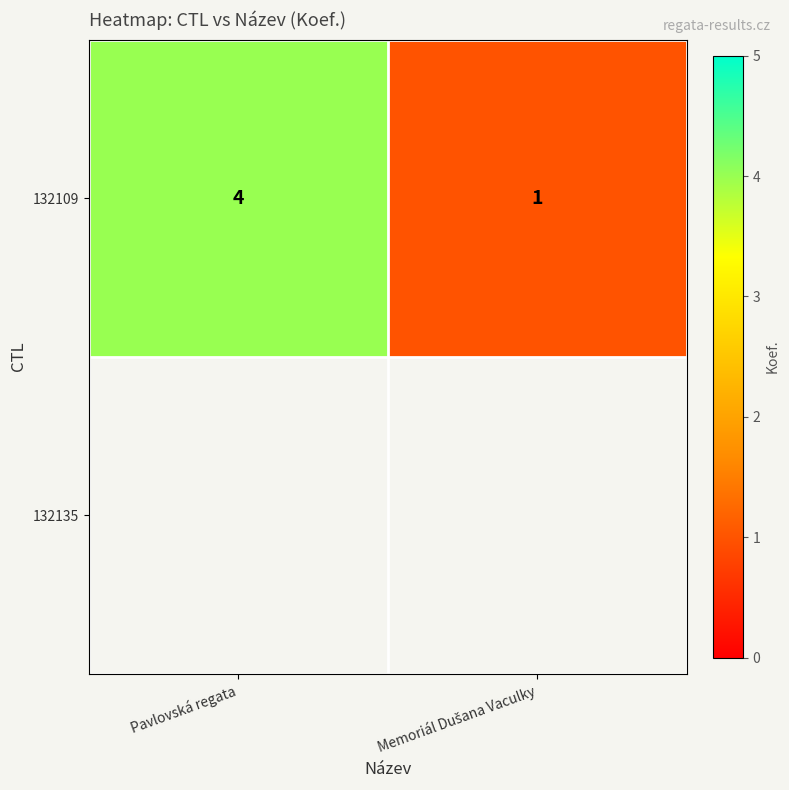

Reading left to right, transcribe all the data shown in this chart.

4	1